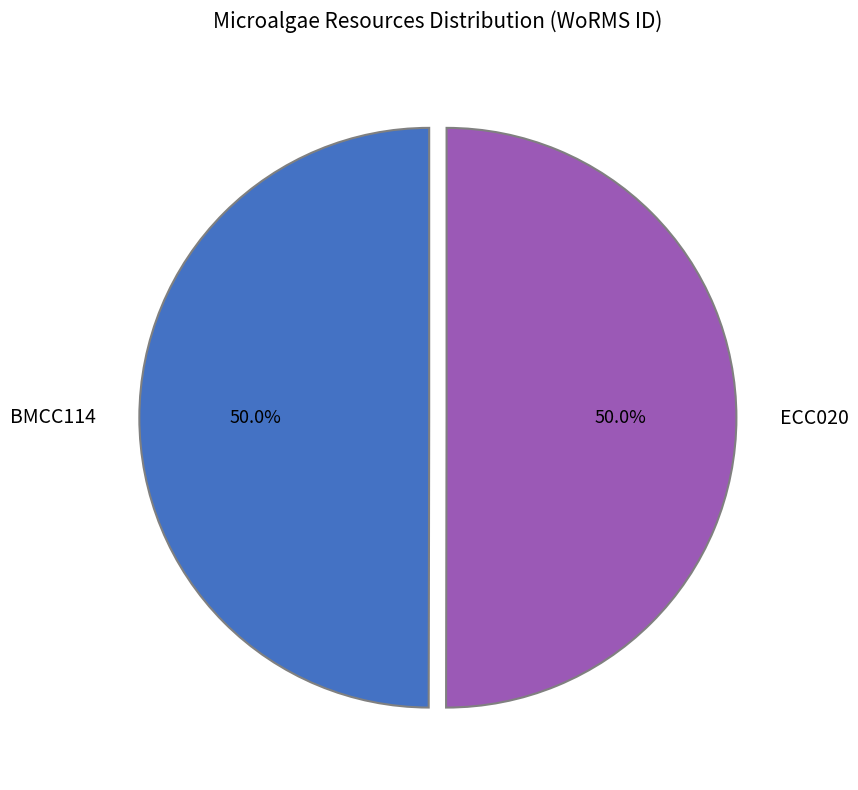

Approximately how many times larger is the value at BMCC114 compared to ECC020?

1.0